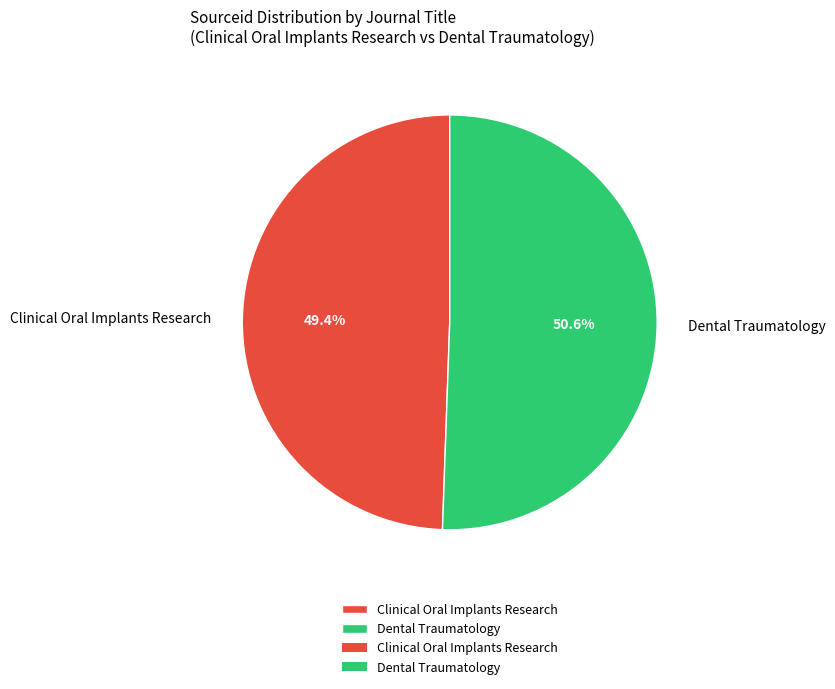

To the nearest percent, what is the difference between the Clinical Oral Implants Research and Dental Traumatology slice percentages?

1%